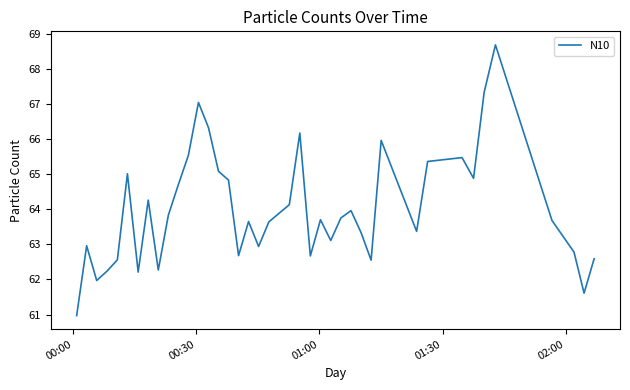

What is the minimum value shown in the chart?

61.0